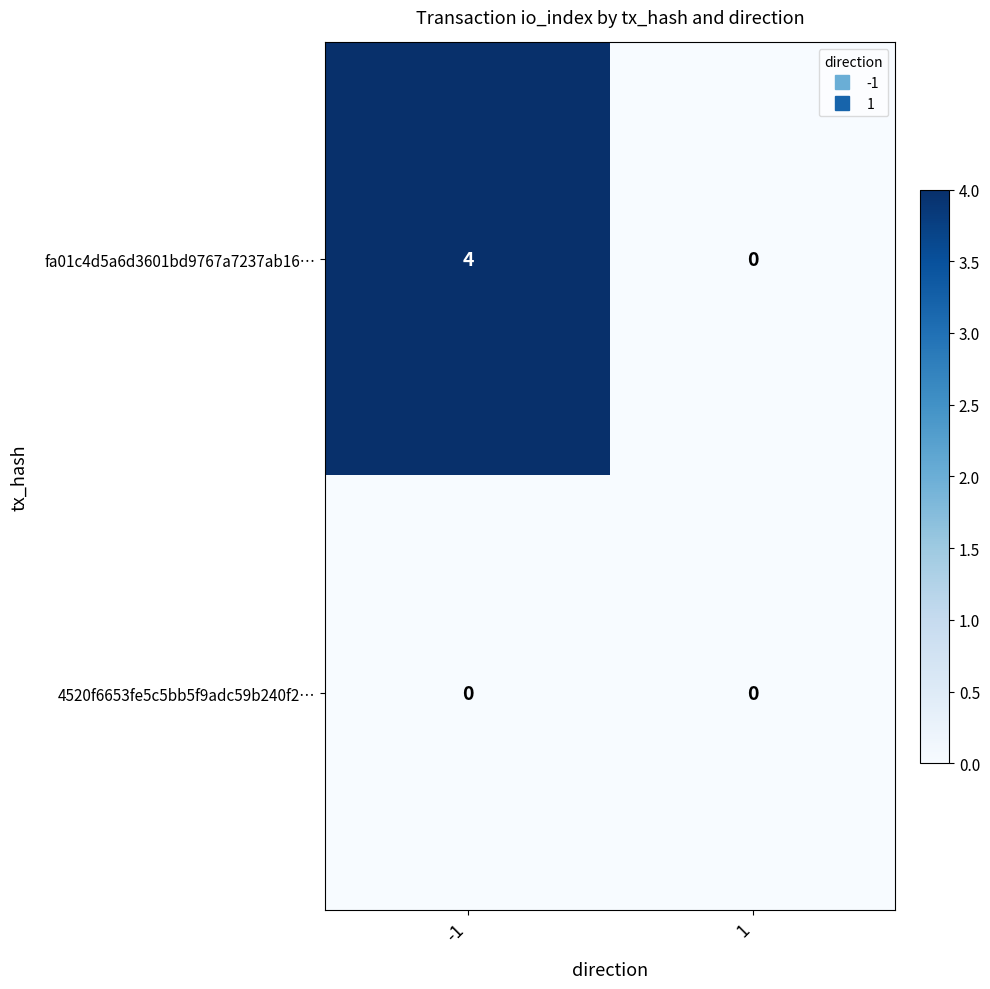

Is the value of 4520f6653fe5c5bb5f9adc59b240f2… at -1 greater than the value of fa01c4d5a6d3601bd9767a7237ab16… at -1?

No